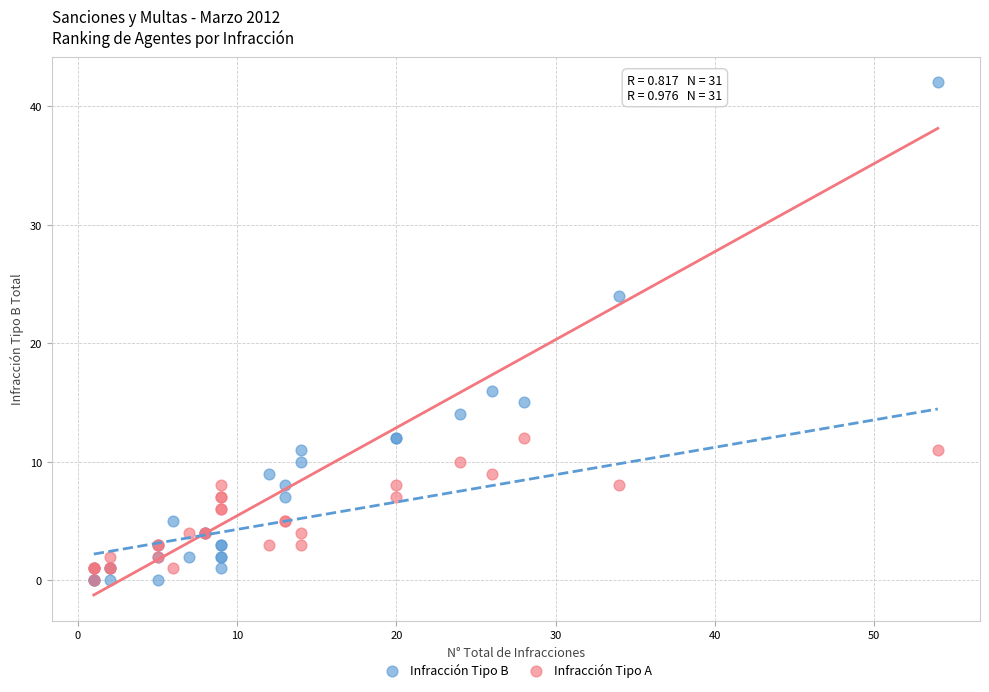

In the Infracción Tipo B series, what Y value is closest to 21?

24